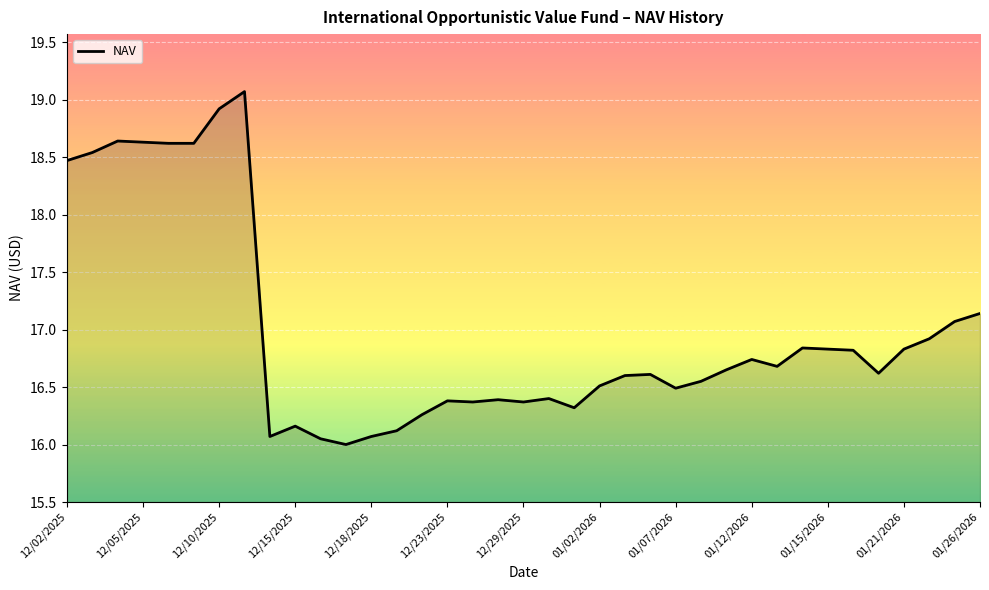

What is the greatest value displayed?

19.1